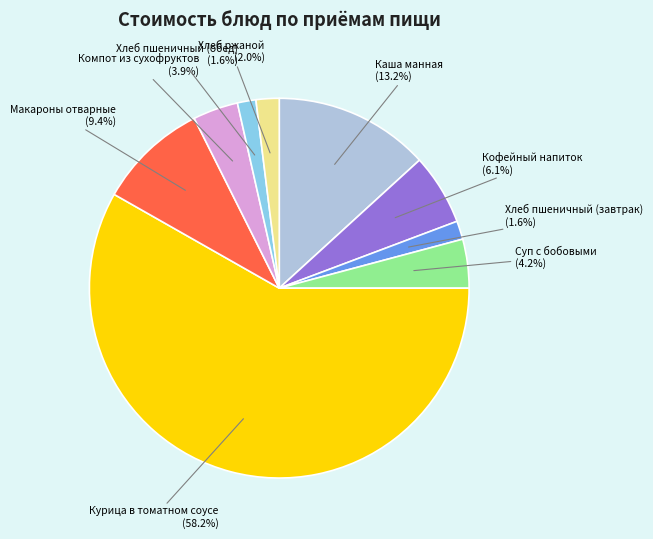

Is there any slice that represents more than half of the pie?

Yes